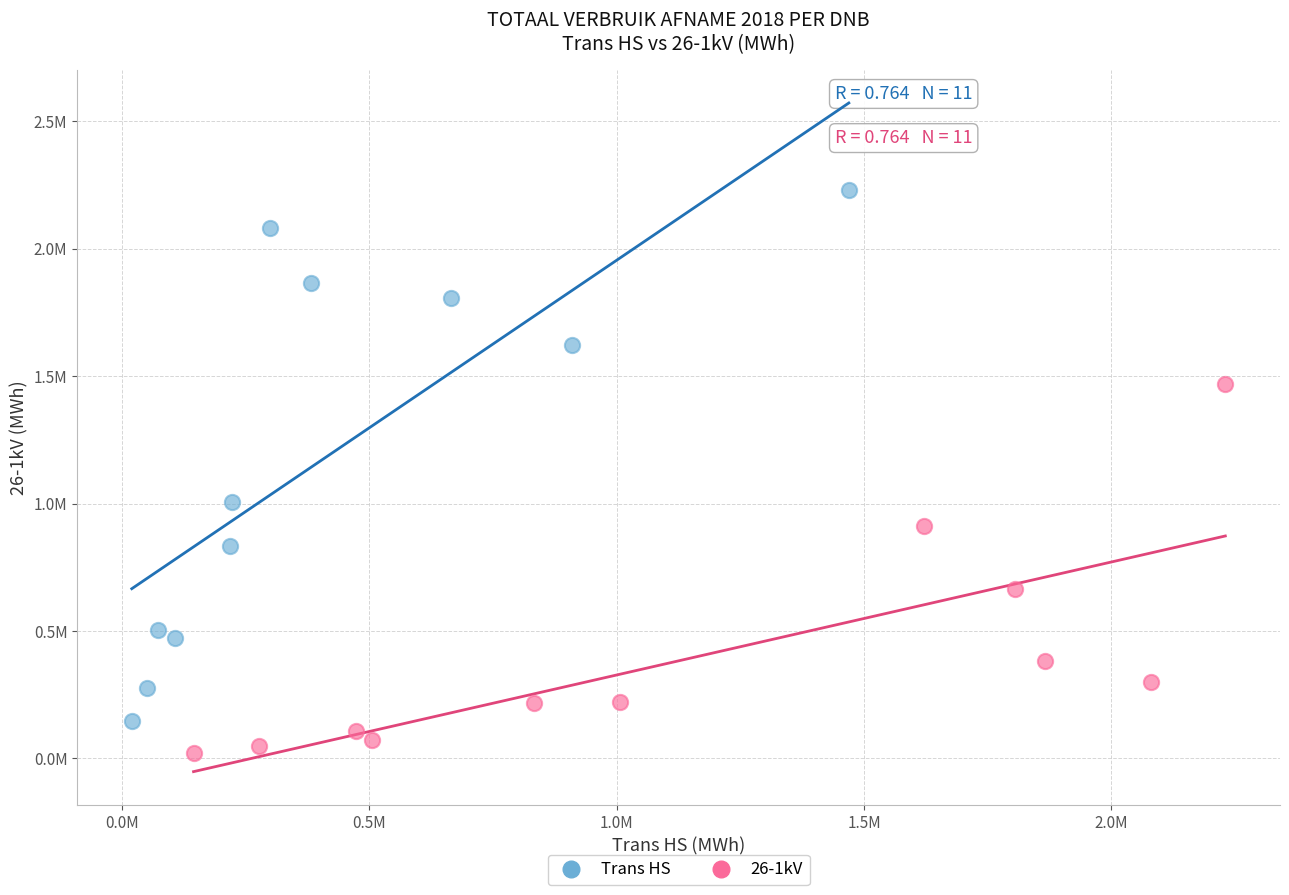

What are all the series names shown in the legend?

Trans HS, 26-1kV